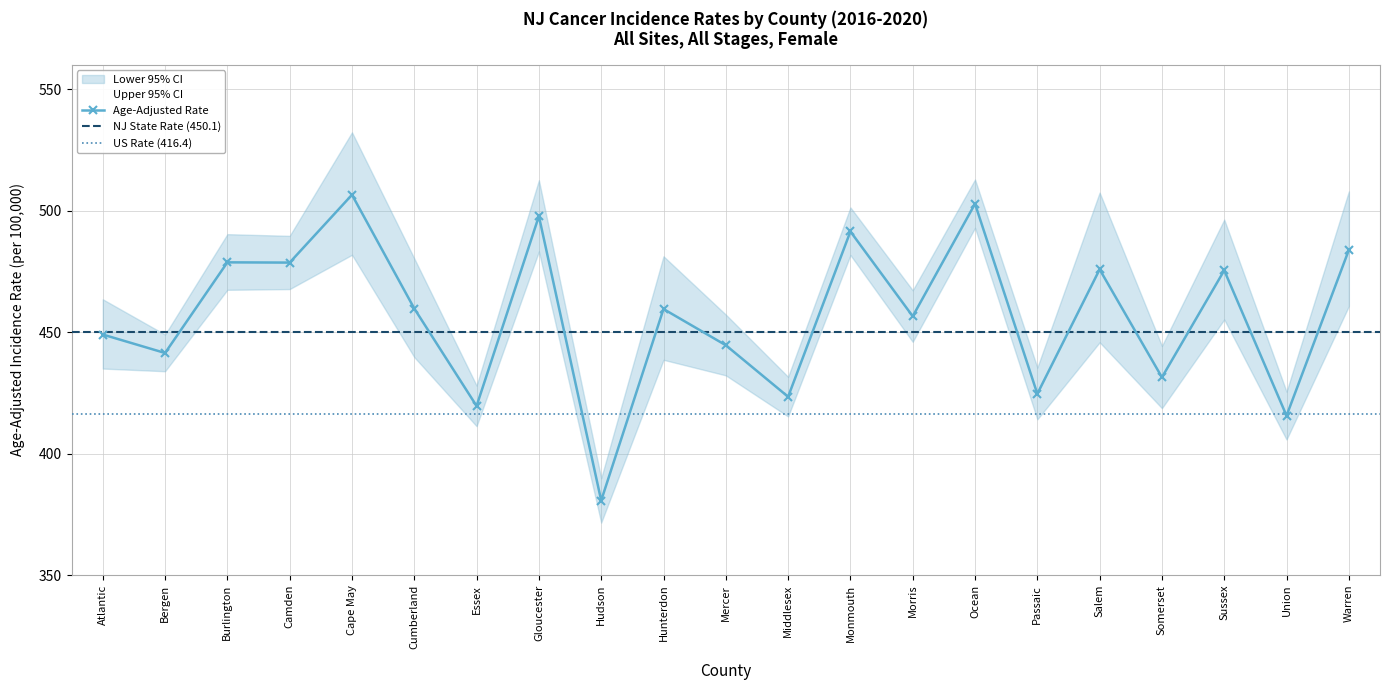

Reading left to right, what are all the values shown in this chart?

Age-Adjusted Rate: 449.0	441.4	478.7	478.6	506.5	459.7	419.6	497.7	380.7	459.5	444.6	423.4	491.4	456.5	502.8	424.6	475.8	431.4	475.4	415.6	483.8
Lower 95% CI: 435.0	433.9	467.4	467.7	481.8	439.7	411.3	483.2	371.6	438.6	432.2	415.3	481.7	446.0	492.9	414.1	445.8	418.7	455.2	405.8	460.7
Upper 95% CI: 463.5	449.0	490.3	489.6	532.2	480.3	428.0	512.5	389.9	481.2	457.2	431.6	501.3	467.2	512.8	435.4	507.4	444.3	496.3	425.5	507.9